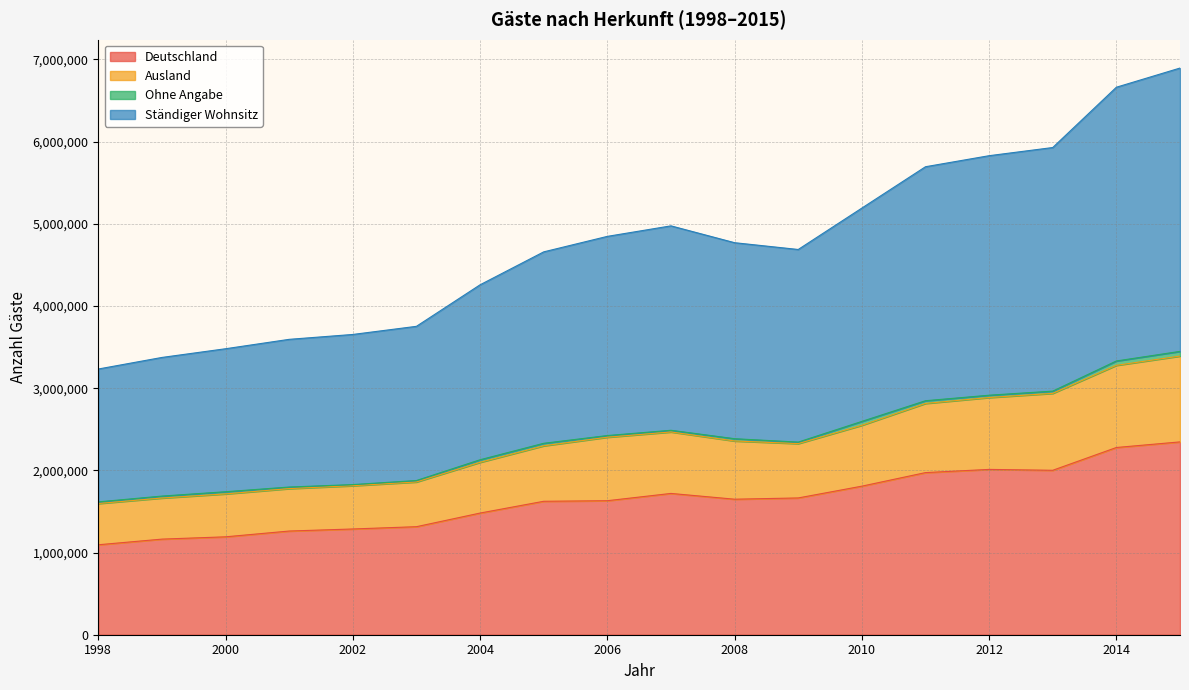

Where is the first local minimum for Deutschland?

2008